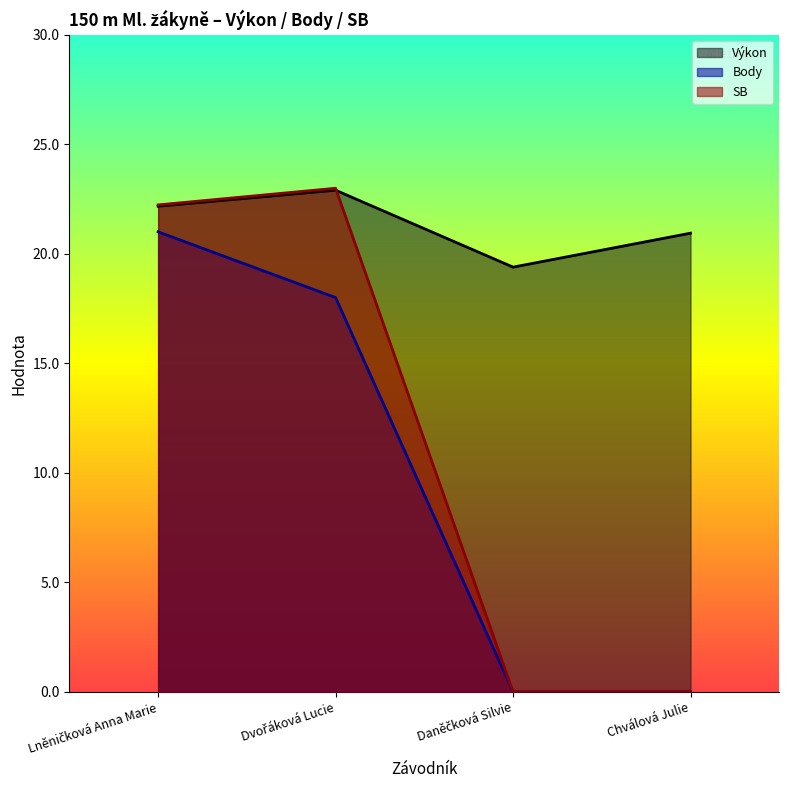

What are all the series names shown in the legend?

Výkon, Body, SB